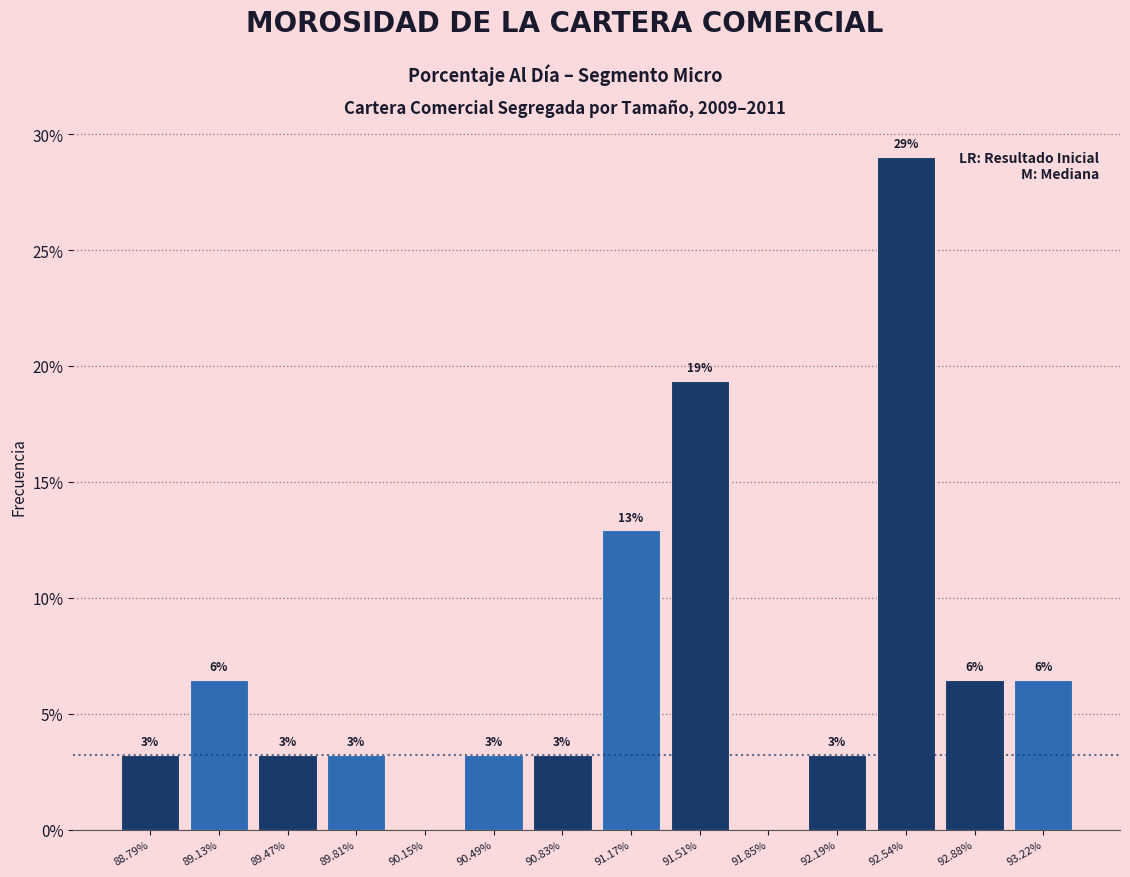

Are the bars horizontal?

No